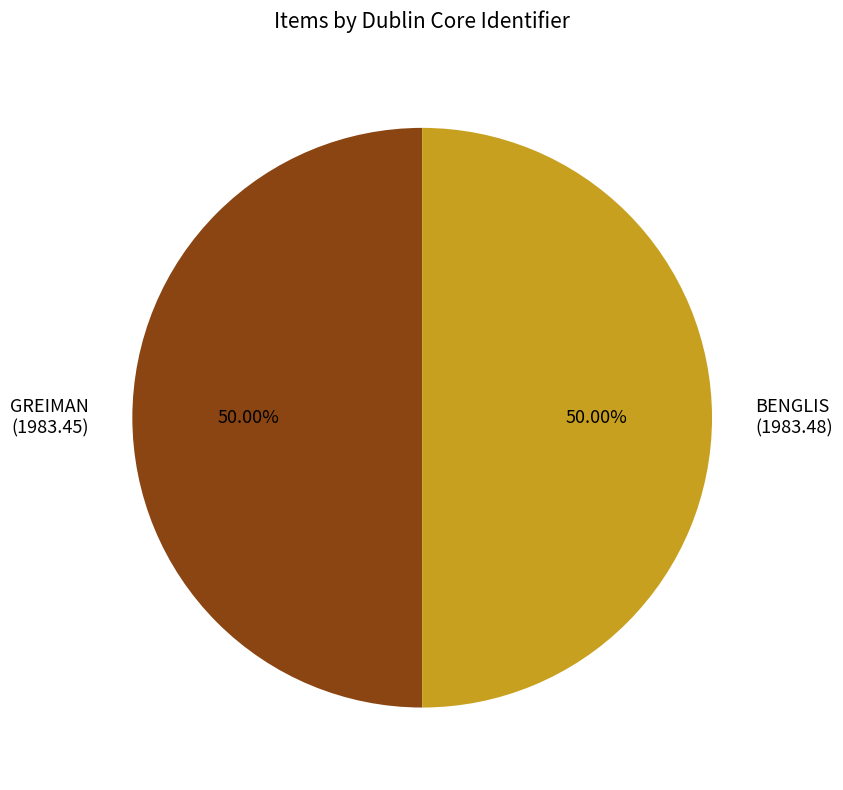

Is the sum of GREIMAN (1983.45) and BENGLIS (1983.48) greater than half?

Yes